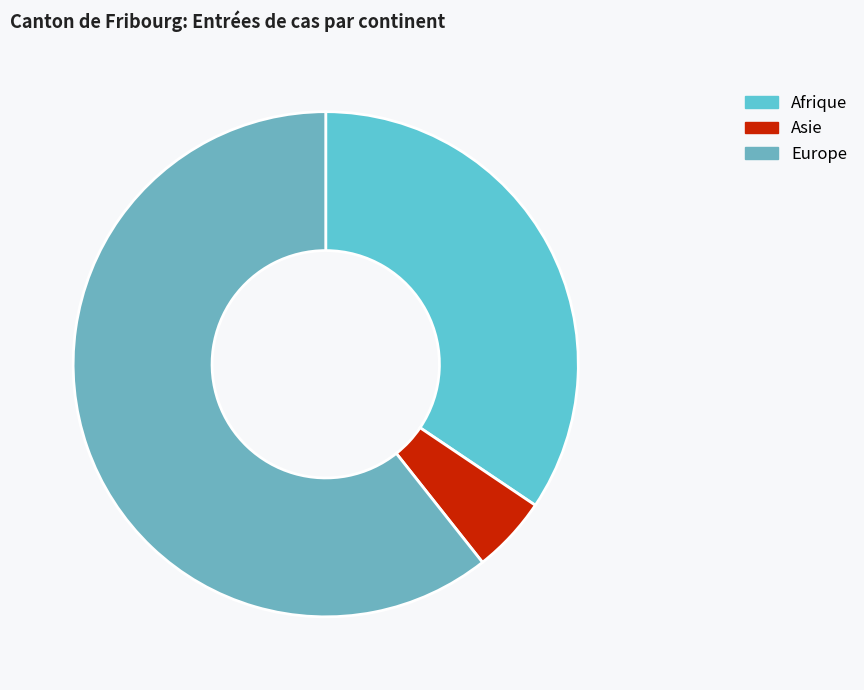

Which slice is the smallest?

Asie